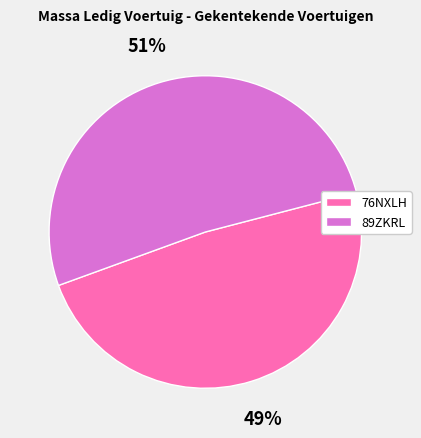

To the nearest percent, what portion does 89ZKRL represent?

51%